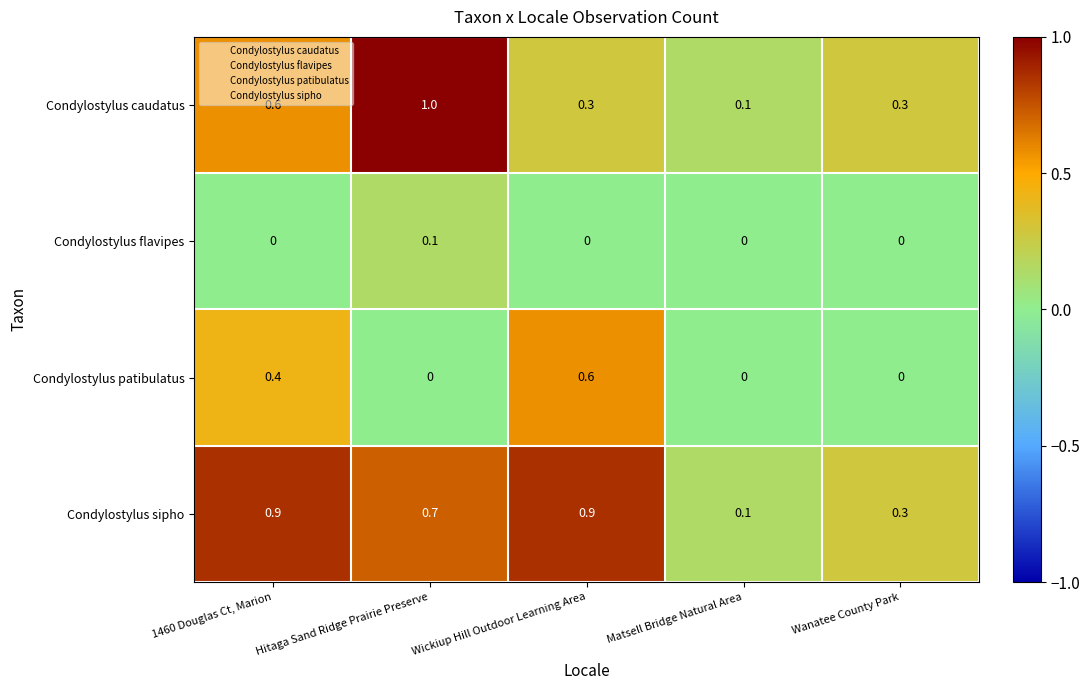

How many Condylostylus patibulatus values are between 0 and 1?

5